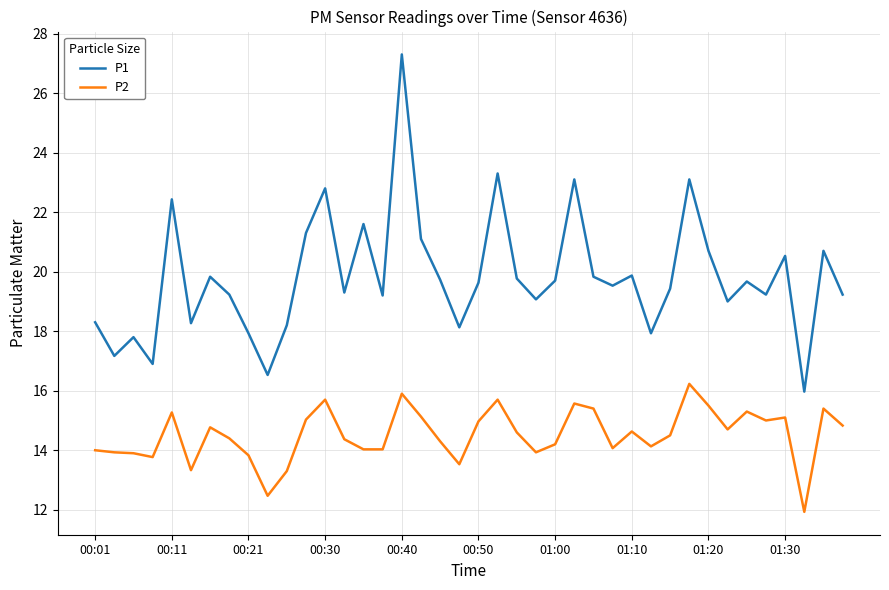

True or false: P1 and P2 cross at least once.

False